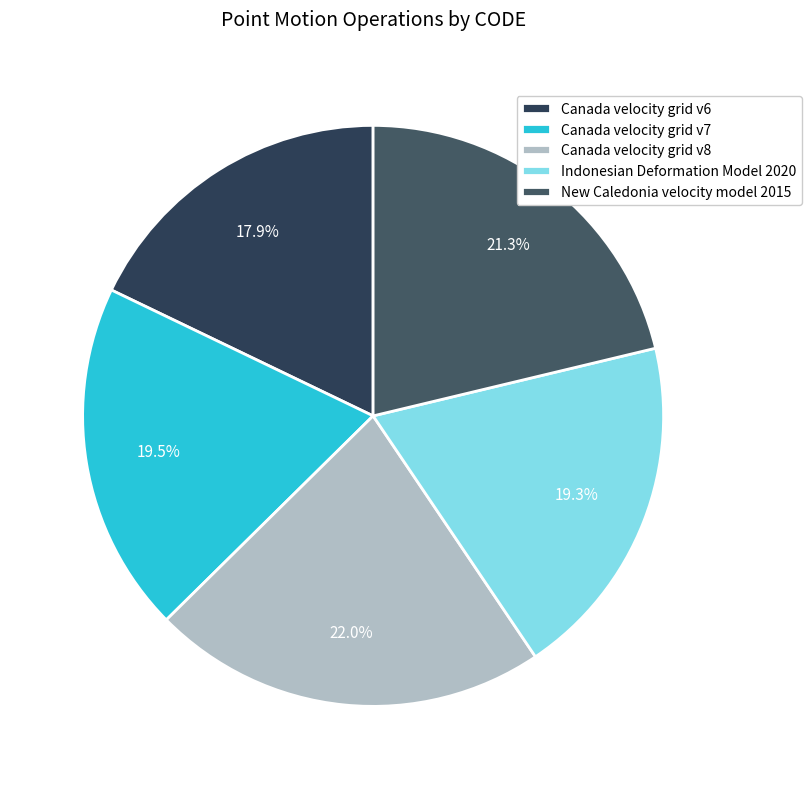

How many slices are in this pie chart?

5